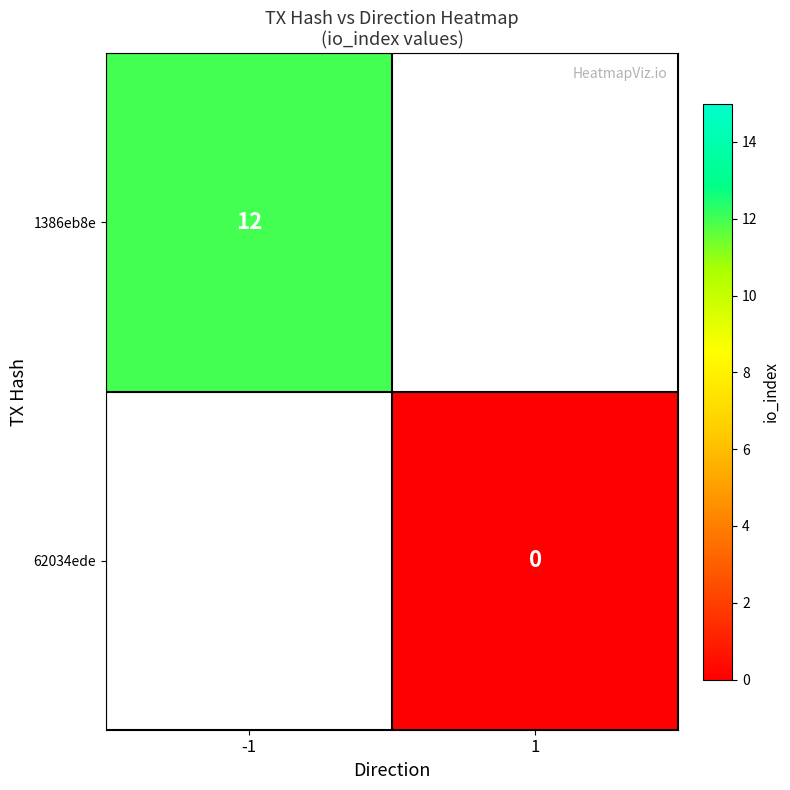

Which category has the lowest value across all series?

1